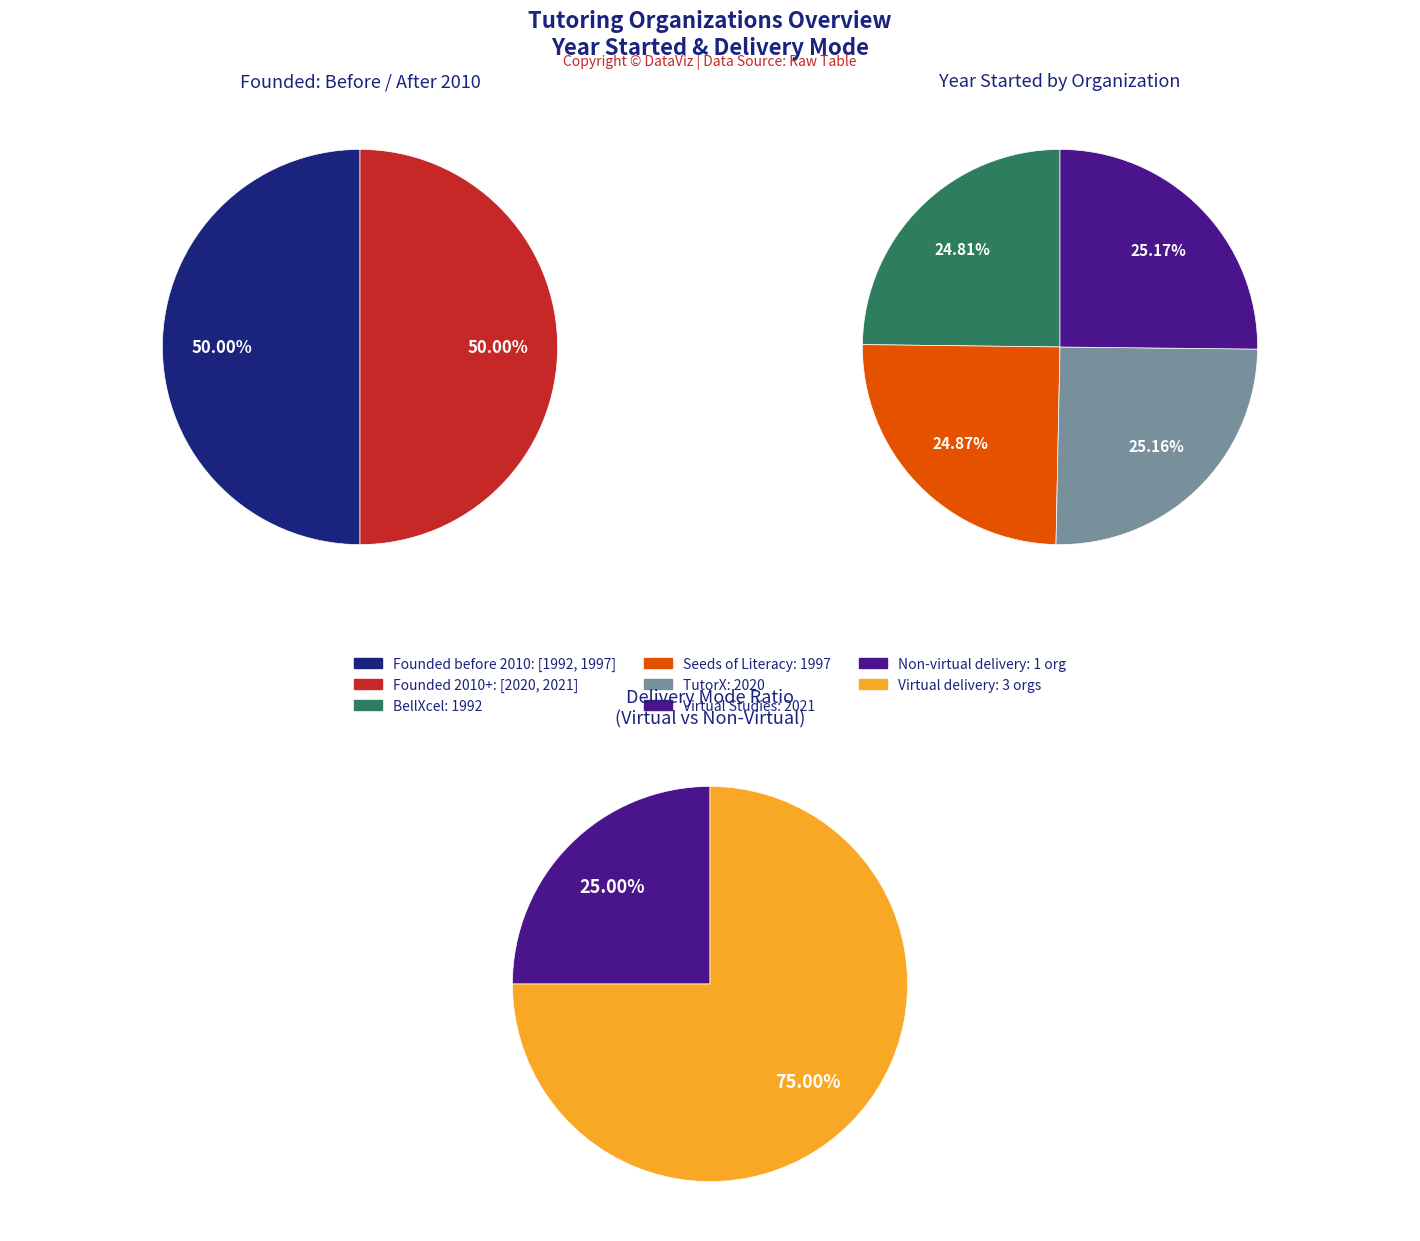

Rank the categories by value from highest to lowest.

Virtual Studies, TutorX, Seeds of Literacy, BellXcel